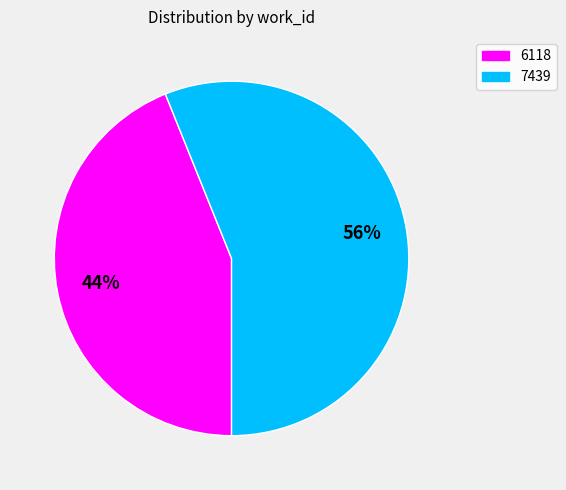

Does 7439 account for over 50% of the chart?

Yes